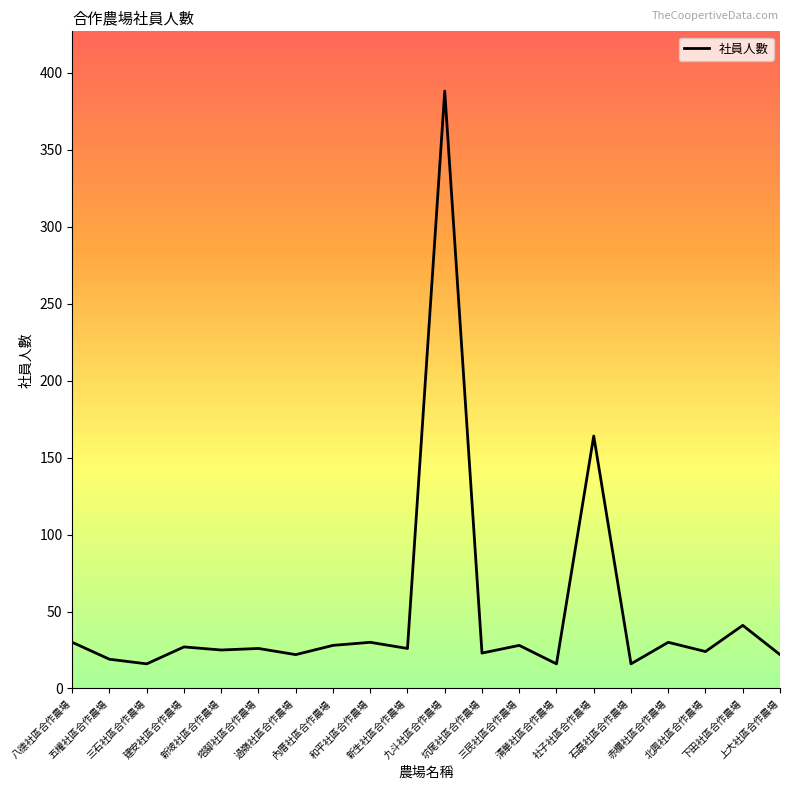

True or false: the data has more than 2 interior local peaks.

True